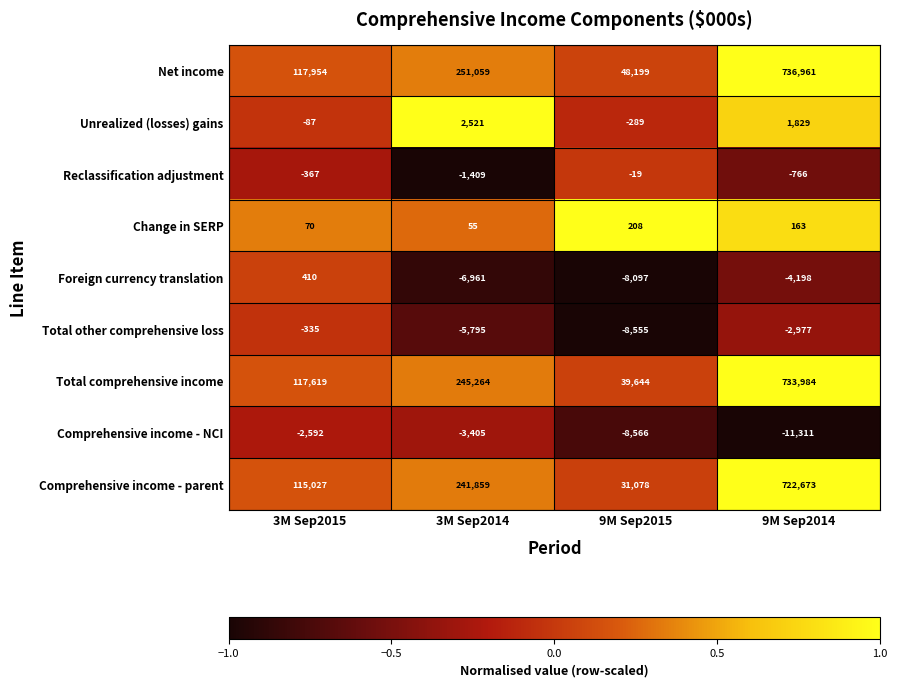

At which category does the chart reach its peak across all series?

9M Sep2014